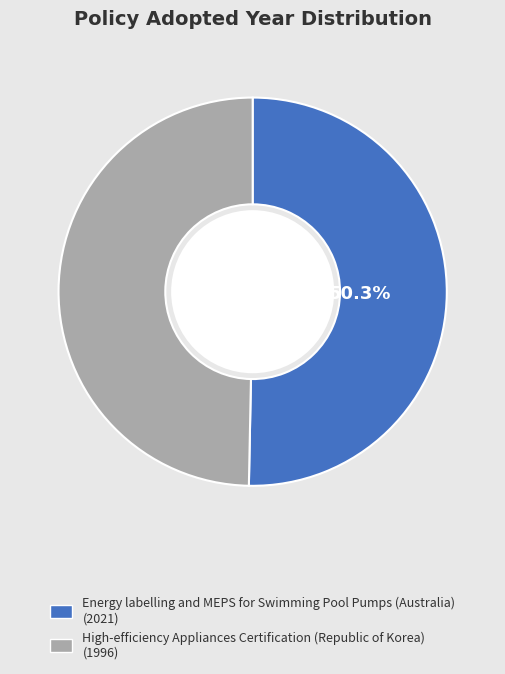

What is the smallest slice in the pie chart?

High-efficiency Appliances Certification (Republic of Korea)